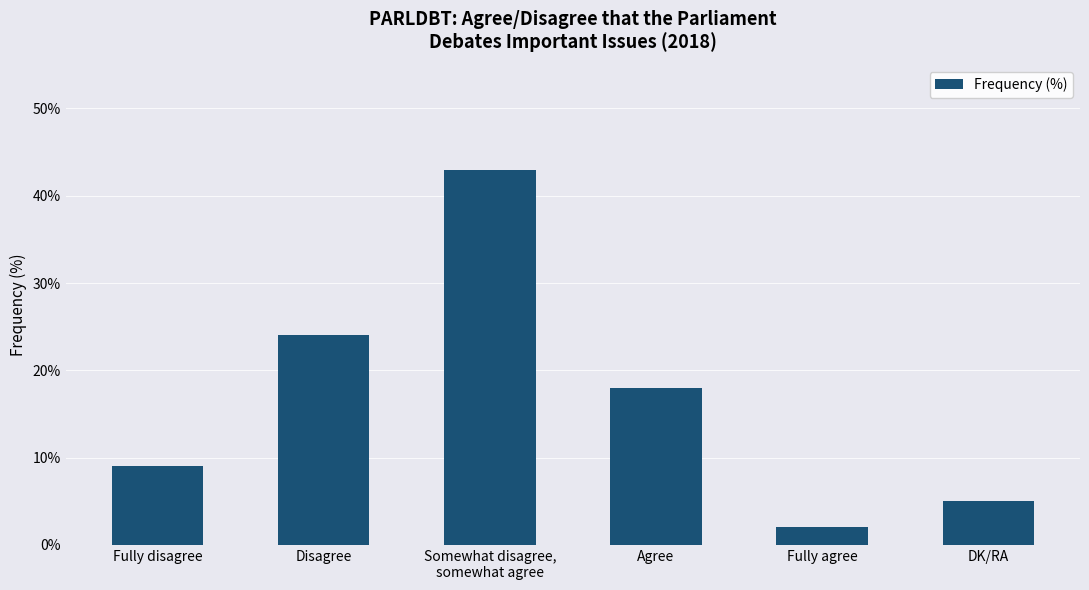

What is the value of the 3rd bar from the left?

43